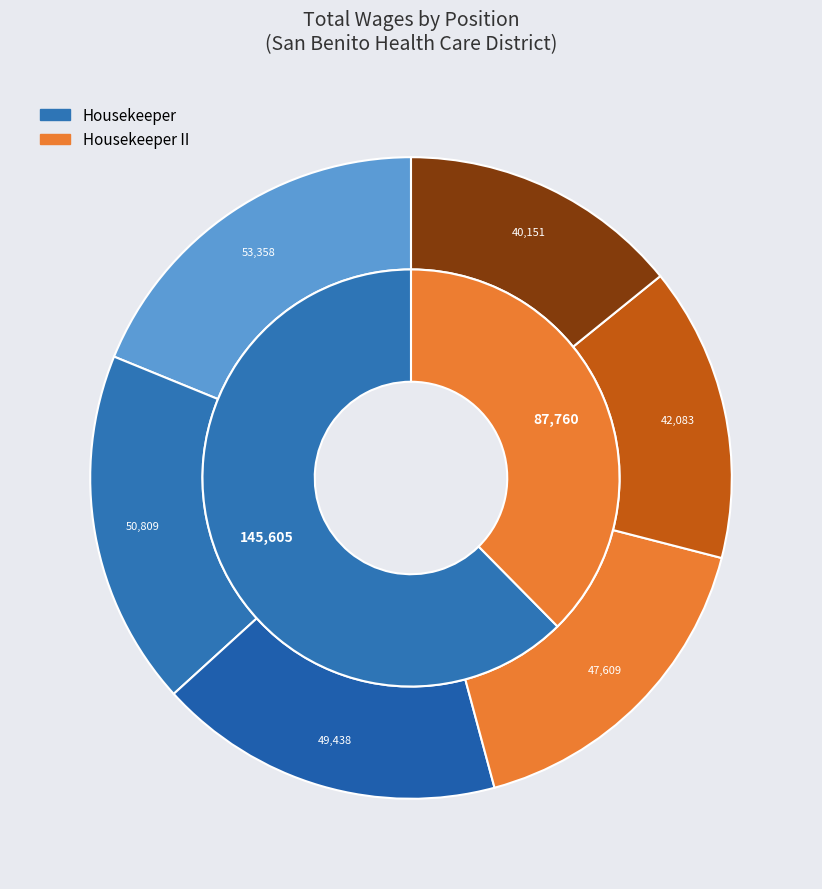

Which has a higher value, Housekeeper (53358) or Housekeeper II (47609)?

Housekeeper (53358)